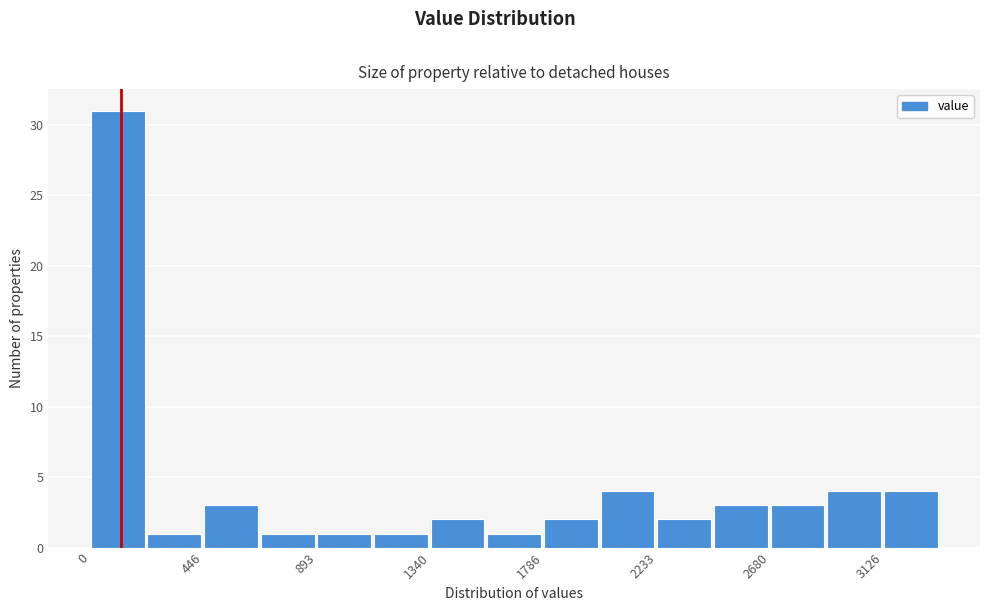

How tall is the bar that spans 1800 to 2000 on the x-axis? Neither the bar edges nor the heights are printed on the chart, so give them approximately, as read against the axes.

2